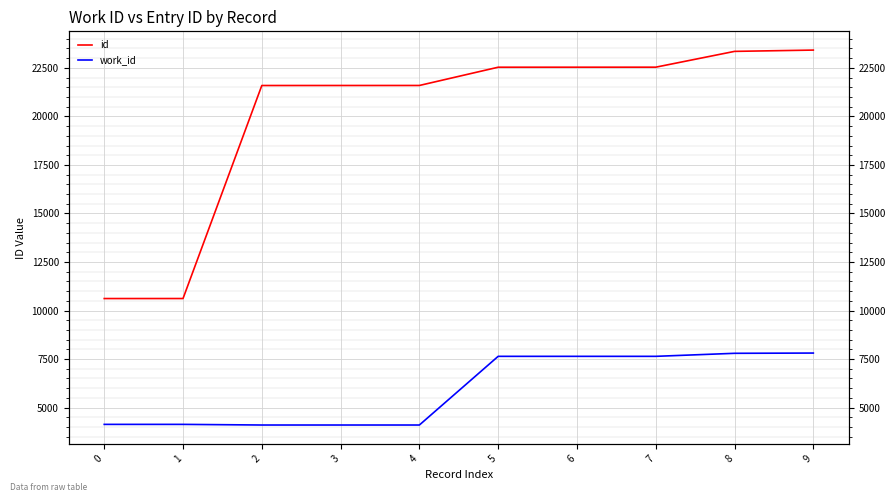

True or false: work_id has more than 2 points higher than both neighbors.

False